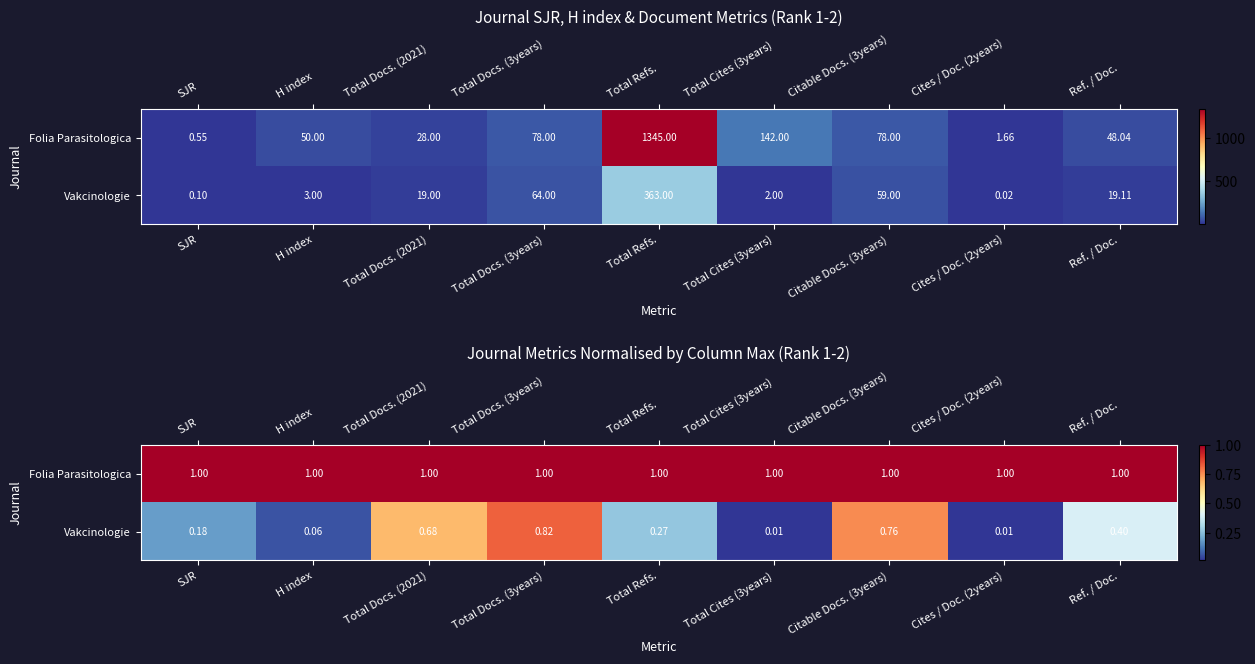

What is the approximate value of Vakcinologie at Citable Docs. (3years)?

0.8